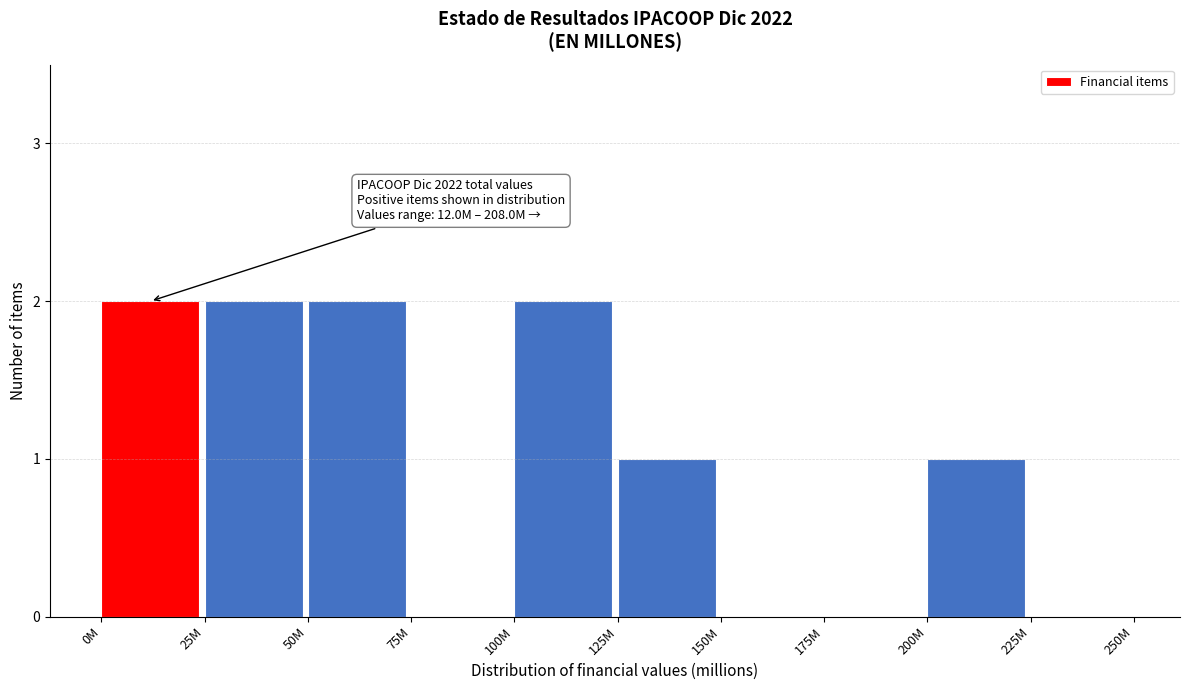

Reading left to right, extract all data points from this chart.

0M=2	25M=2	50M=2	75M=0	100M=2	125M=1	150M=0	175M=0	200M=1	225M=0